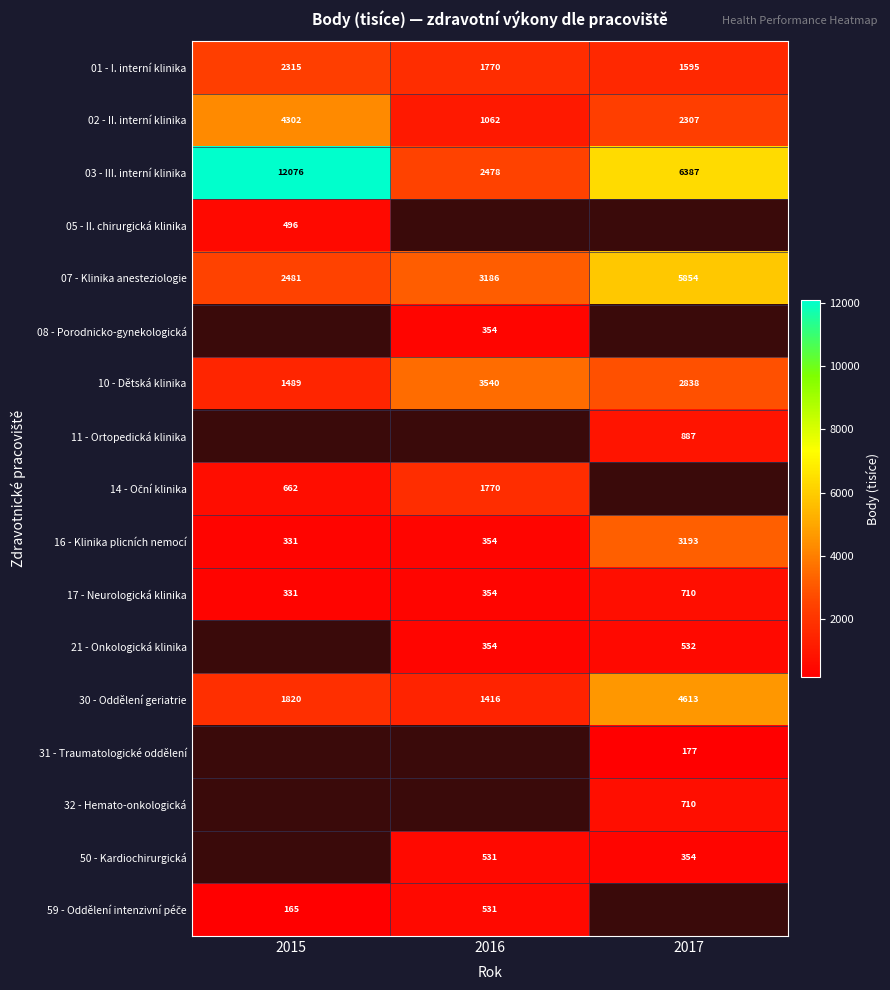

Which category has the lowest value across all series?

2015